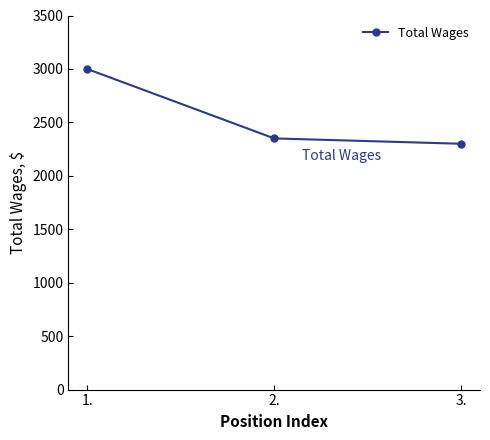

True or false: the data shows 3255 at 3..

False